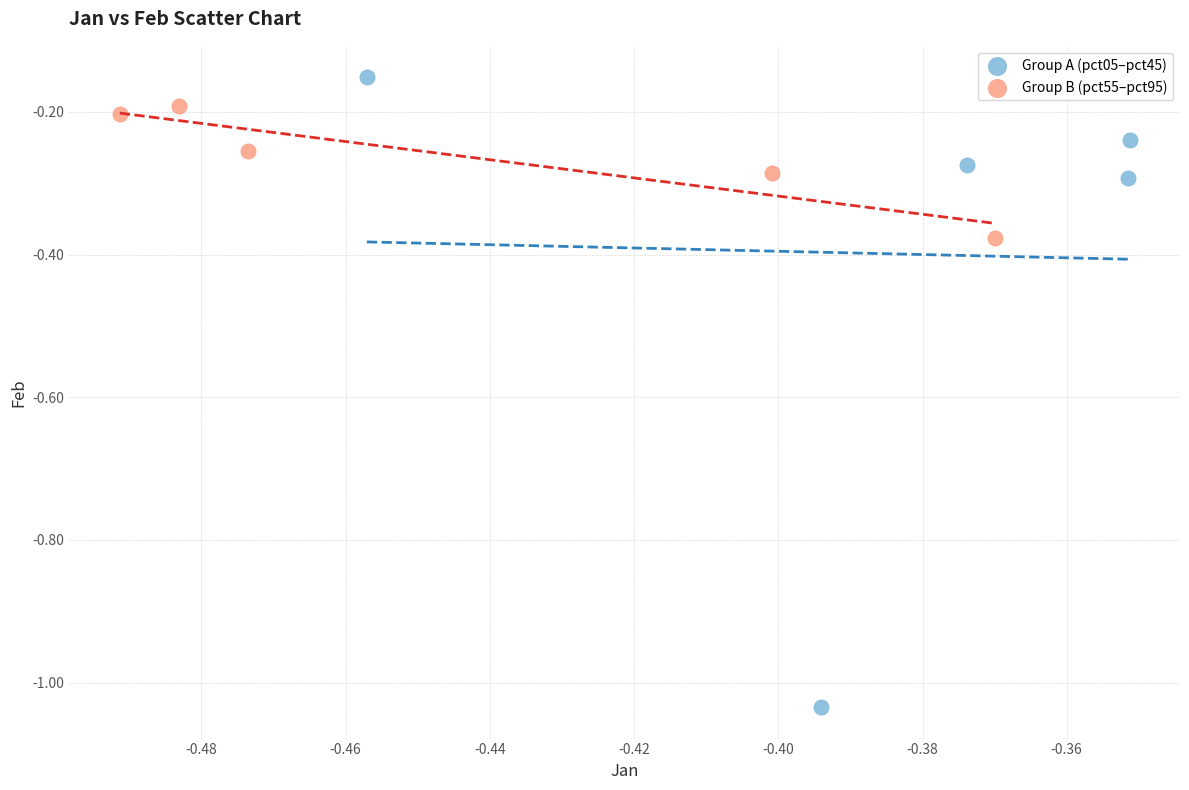

Which series has the largest Y range (max minus min)?

Group A (pct05–pct45)